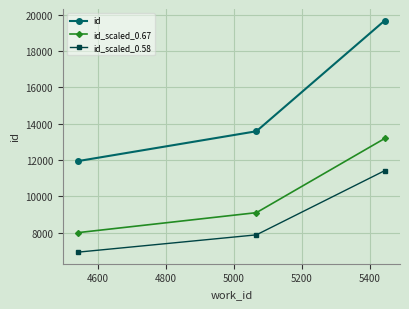

What is the minimum value shown in the chart?

6928.1